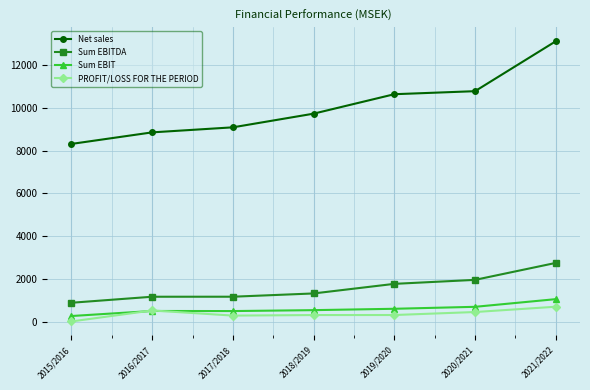

How many lines are shown in the chart?

4